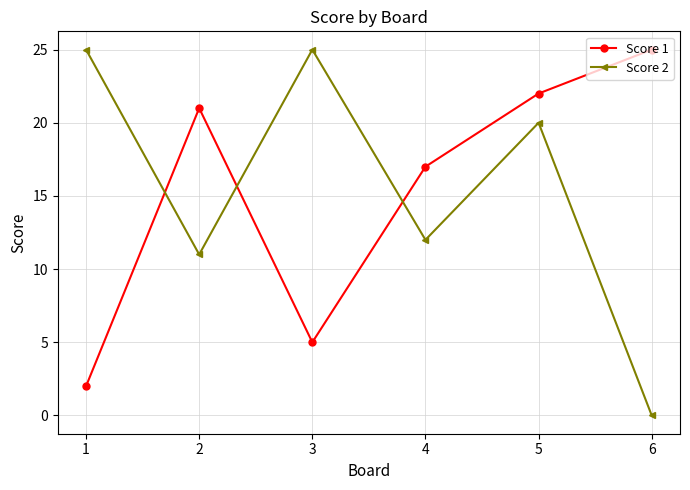

What is the difference between the Score 2 values at 6 and 5?

20